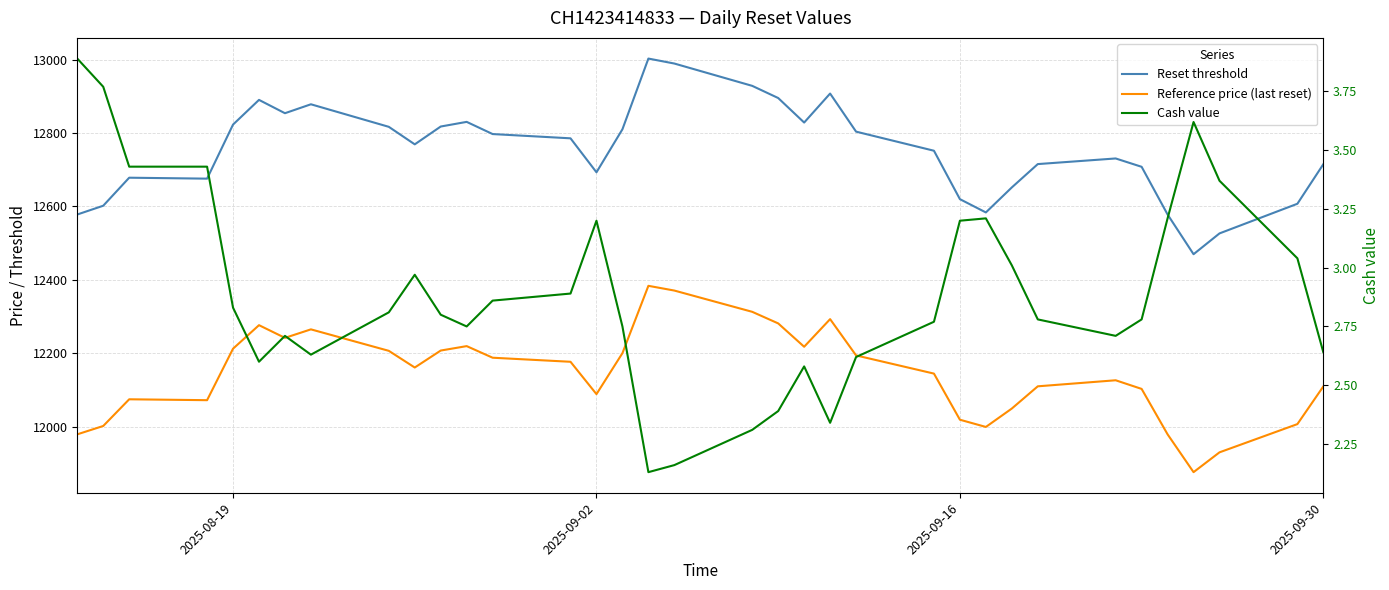

Is this an area chart (filled region under the line)?

No